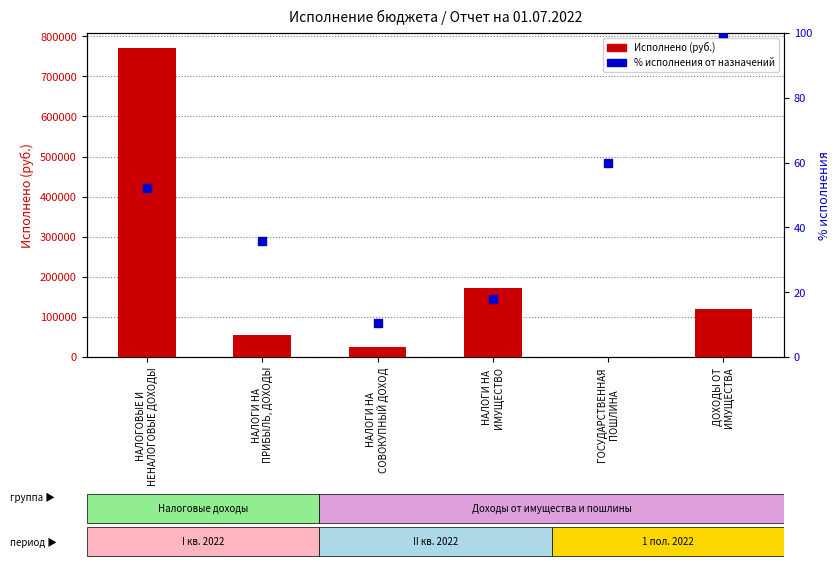

What is the total value across all series at ДОХОДЫ ОТ
ИМУЩЕСТВА?

118807.2